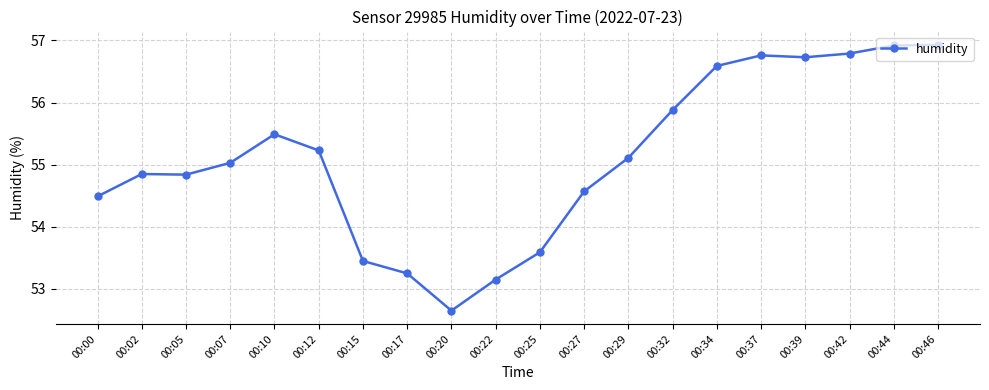

What is the change in value from 00:07 to 00:37?

+1.7